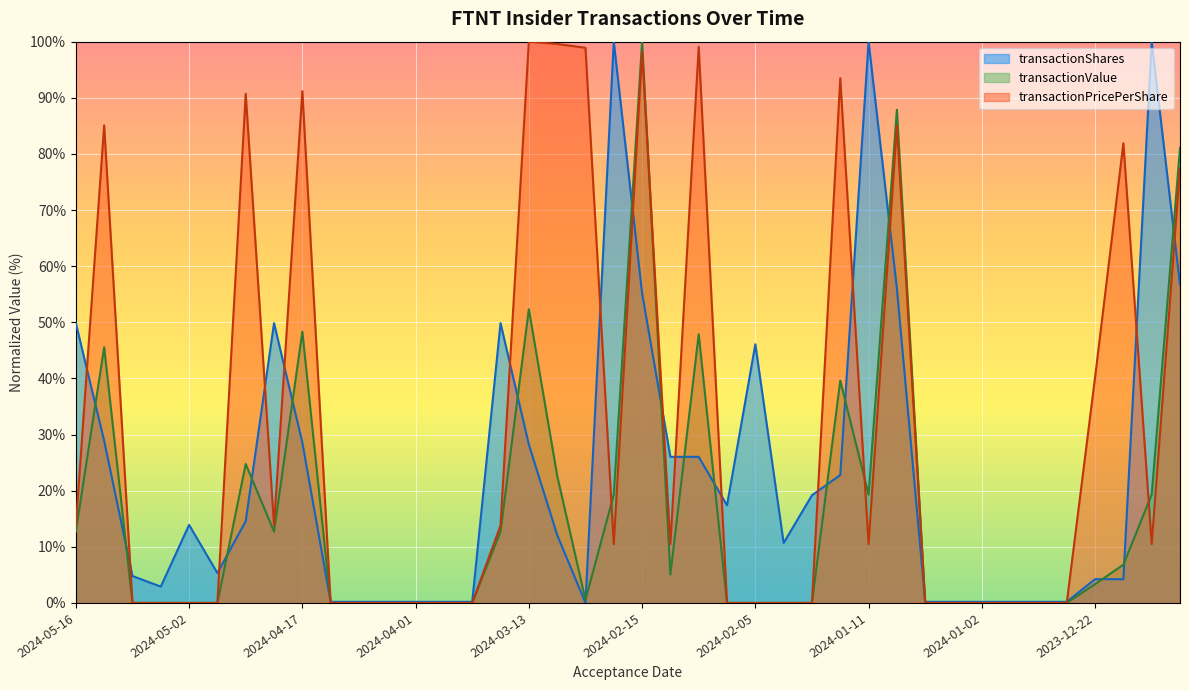

How many lines are shown in the chart?

3